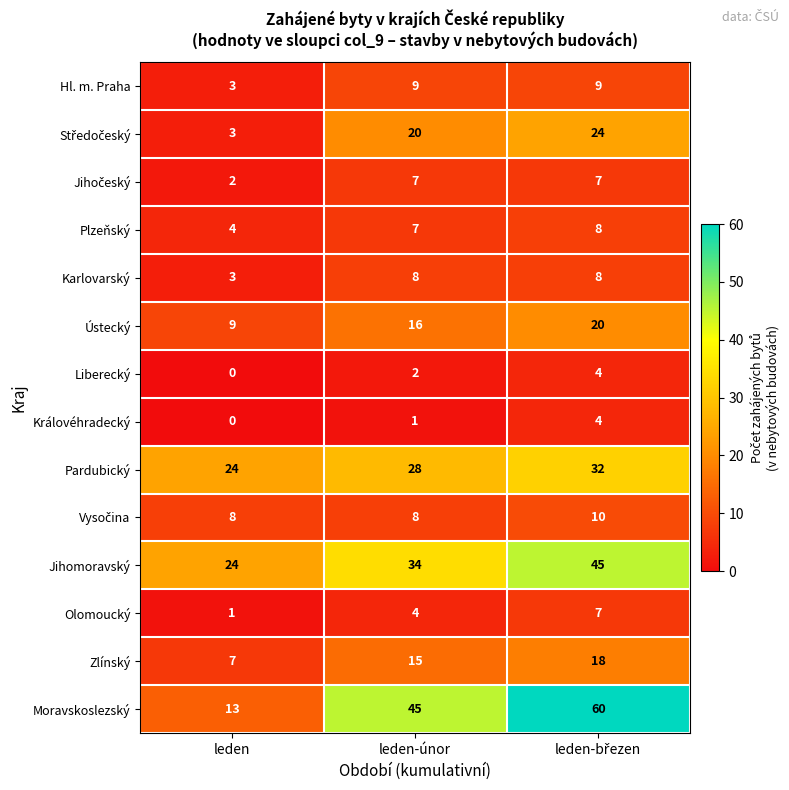

Which label corresponds to the smallest value in the chart?

leden